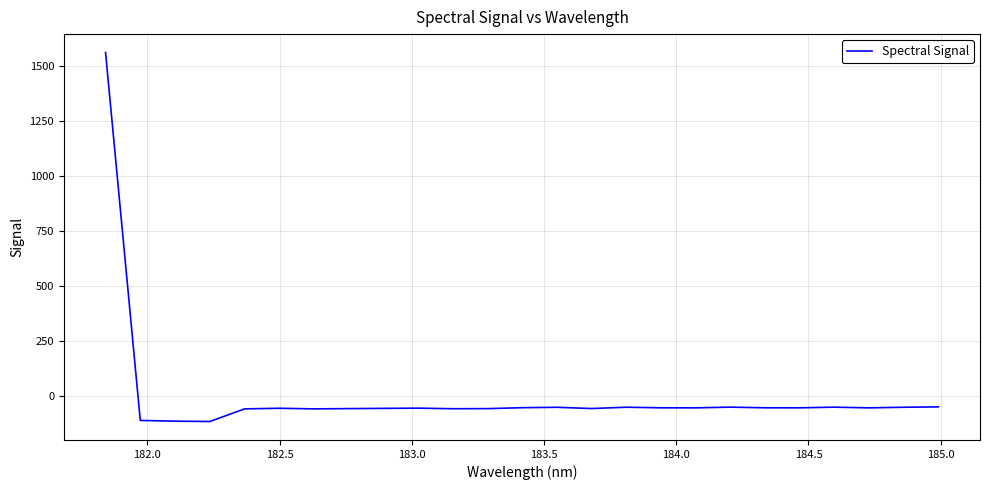

What is the difference between the maximum and minimum values?

1676.7